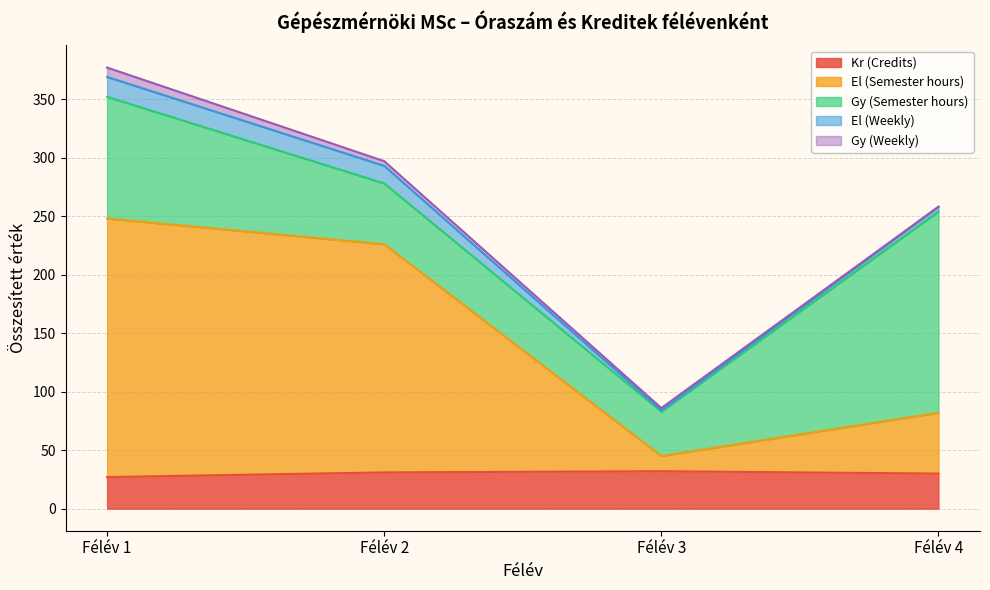

At Félév 2, list the series in order from smallest to largest.

Gy (Weekly), El (Weekly), Kr (Credits), Gy (Semester hours), El (Semester hours)